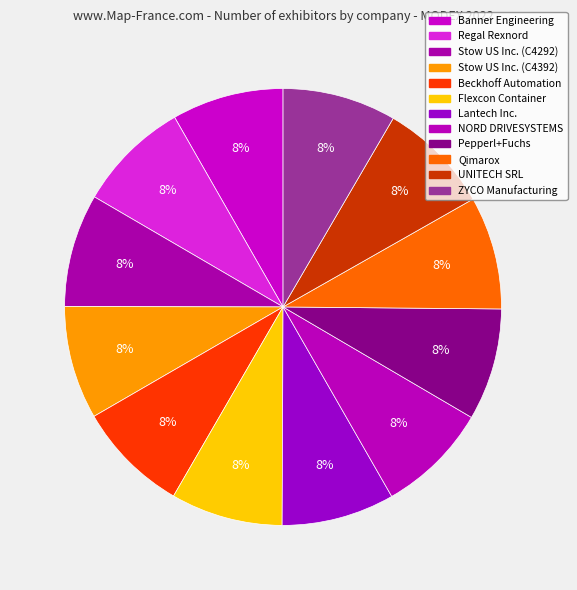

What is the largest slice in the pie chart?

ZYCO Manufacturing